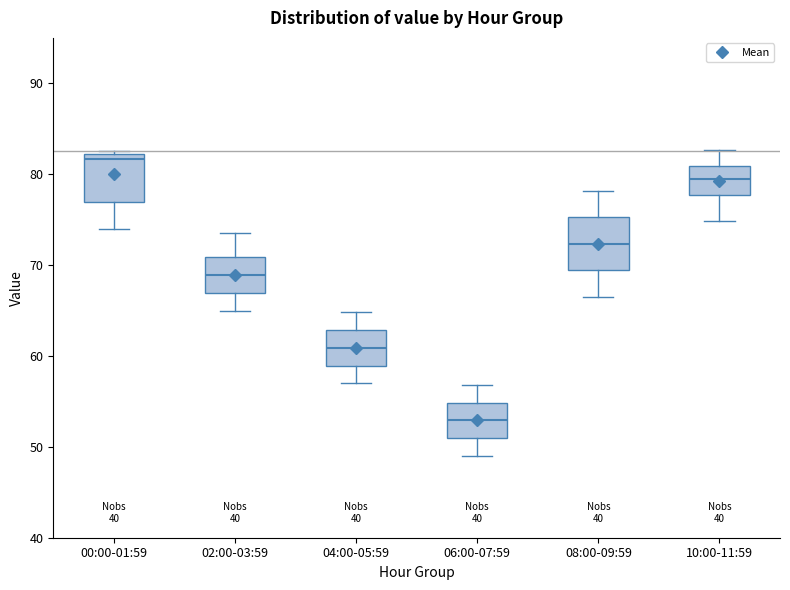

Reading left to right, read every box against the y-axis: the position of its median line, the range the box covers, and the ends of its whiskers. The values are not printed on the chart, so give them approximately, as read against the axis.

00:00-01:59: median 82 (just below the box's upper edge), box 77 to 82, whiskers 74 to 83
02:00-03:59: median 69, box 67 to 71, whiskers 65 to 74
04:00-05:59: median 61, box 59 to 63, whiskers 57 to 65
06:00-07:59: median 53, box 51 to 55, whiskers 49 to 57
08:00-09:59: median 72, box 69 to 75, whiskers 67 to 78
10:00-11:59: median 80, box 78 to 81, whiskers 75 to 83